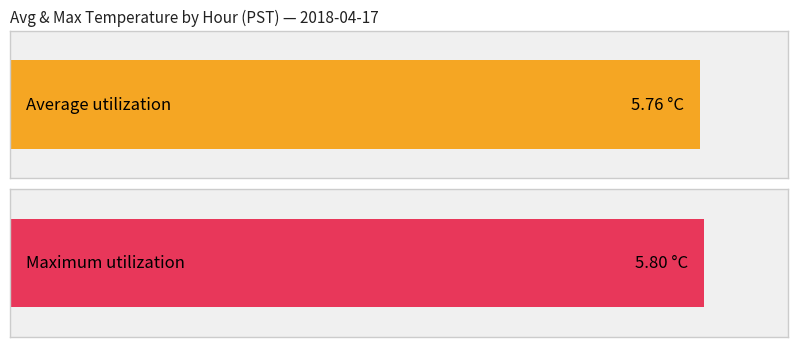

Is the value of Maximum utilization at 13 greater than the value of Average utilization at 2?

Yes